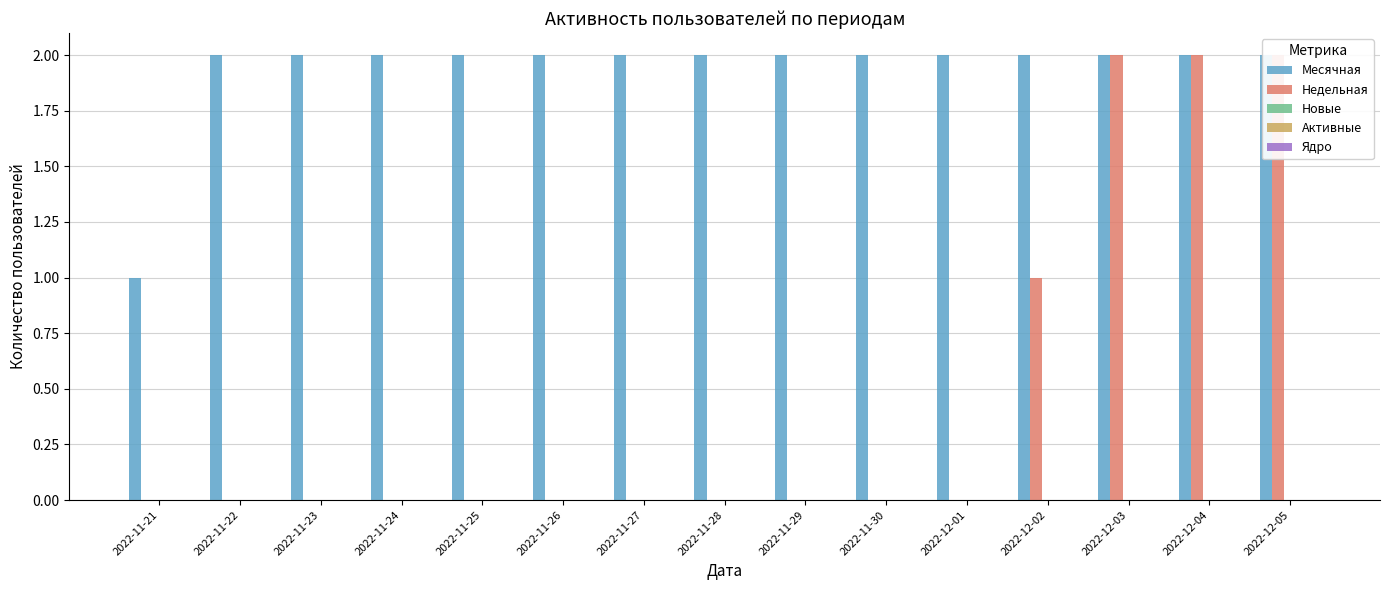

Which has a higher value, 2022-11-25 or 2022-12-05?

2022-11-25